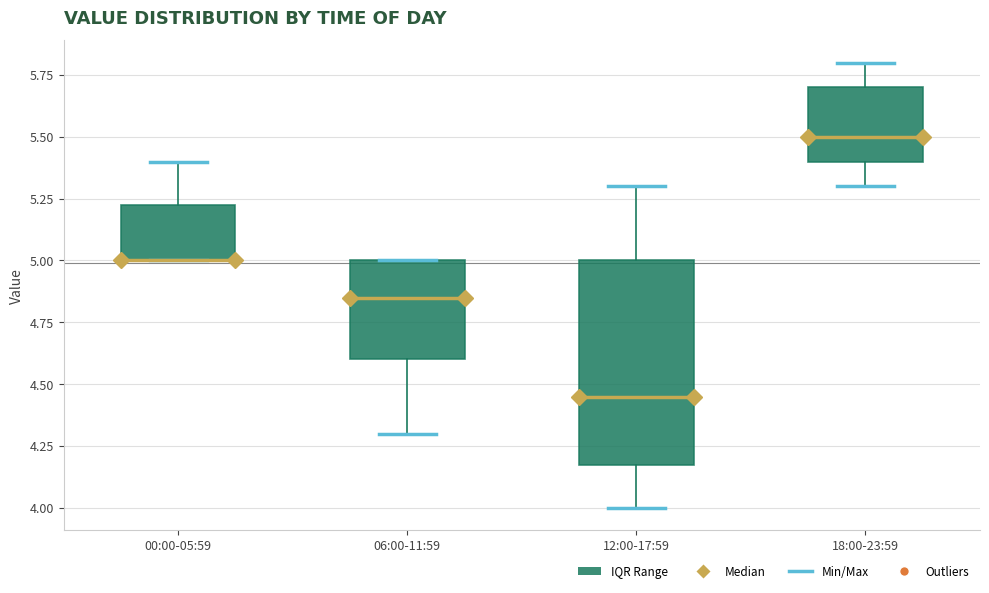

Reading left to right, transcribe this box plot: for each box, give where its median line is, the range the box spans, and where its two whiskers end, as read against the y-axis. The values are not printed on the chart, so give them approximately, as read against the axis.

00:00-05:59: median 5.00 (drawn on the box's lower edge), box 5.00 to 5.25, whiskers 5.00 to 5.40
06:00-11:59: median 4.85, box 4.60 to 5.00, whiskers 4.30 to 5.00
12:00-17:59: median 4.45, box 4.20 to 5.00, whiskers 4.00 to 5.30
18:00-23:59: median 5.50, box 5.40 to 5.70, whiskers 5.30 to 5.80